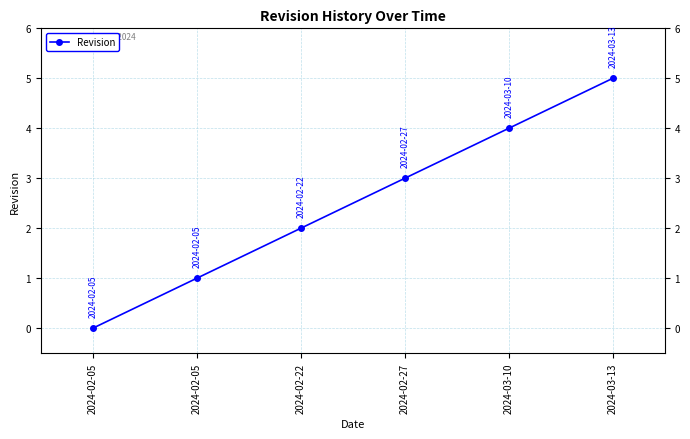

What is the average value?

2